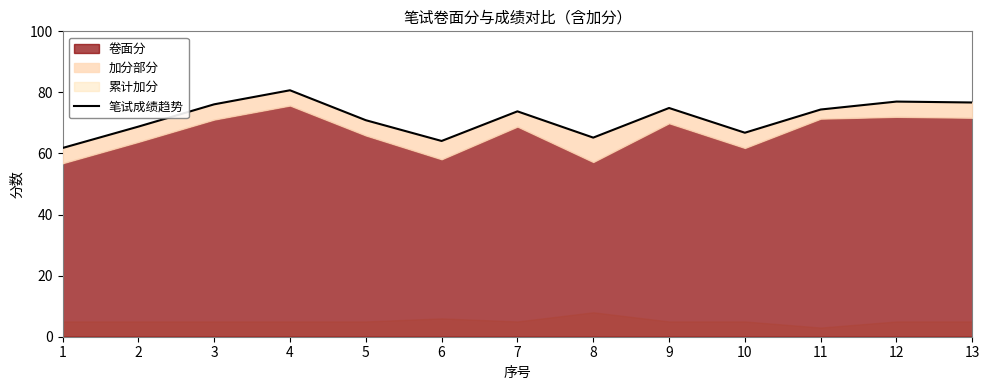

At which label is the value closest to 71?

5